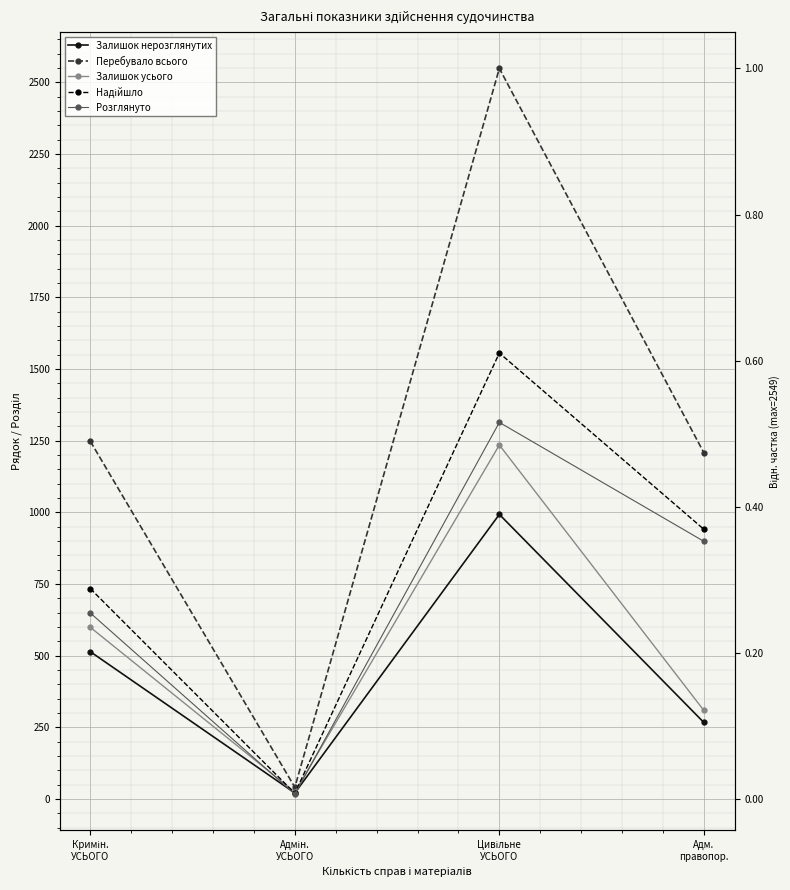

How many lines are shown in the chart?

5